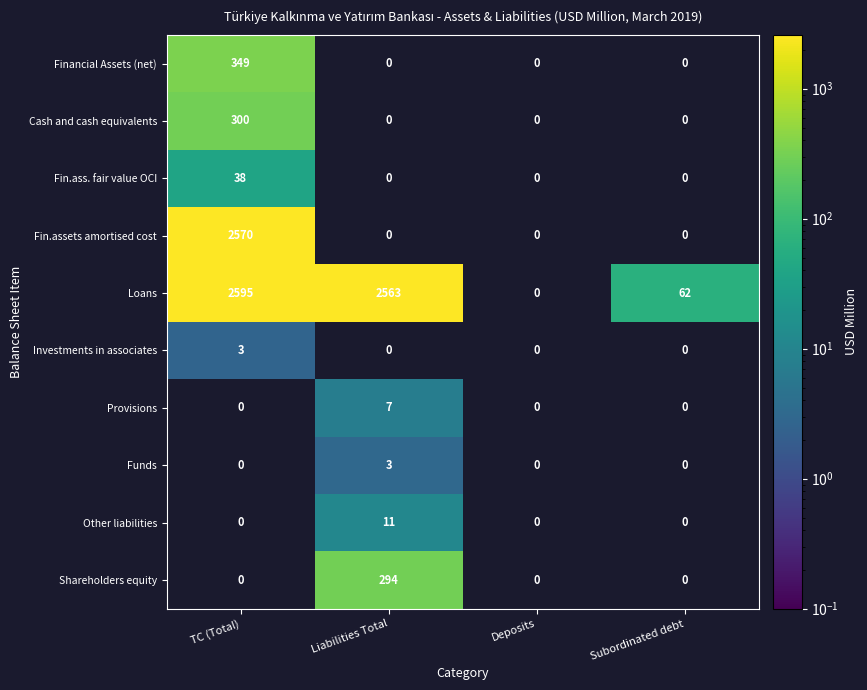

Is the value of Provisions at Liabilities Total greater than the value of Other liabilities at Liabilities Total?

No